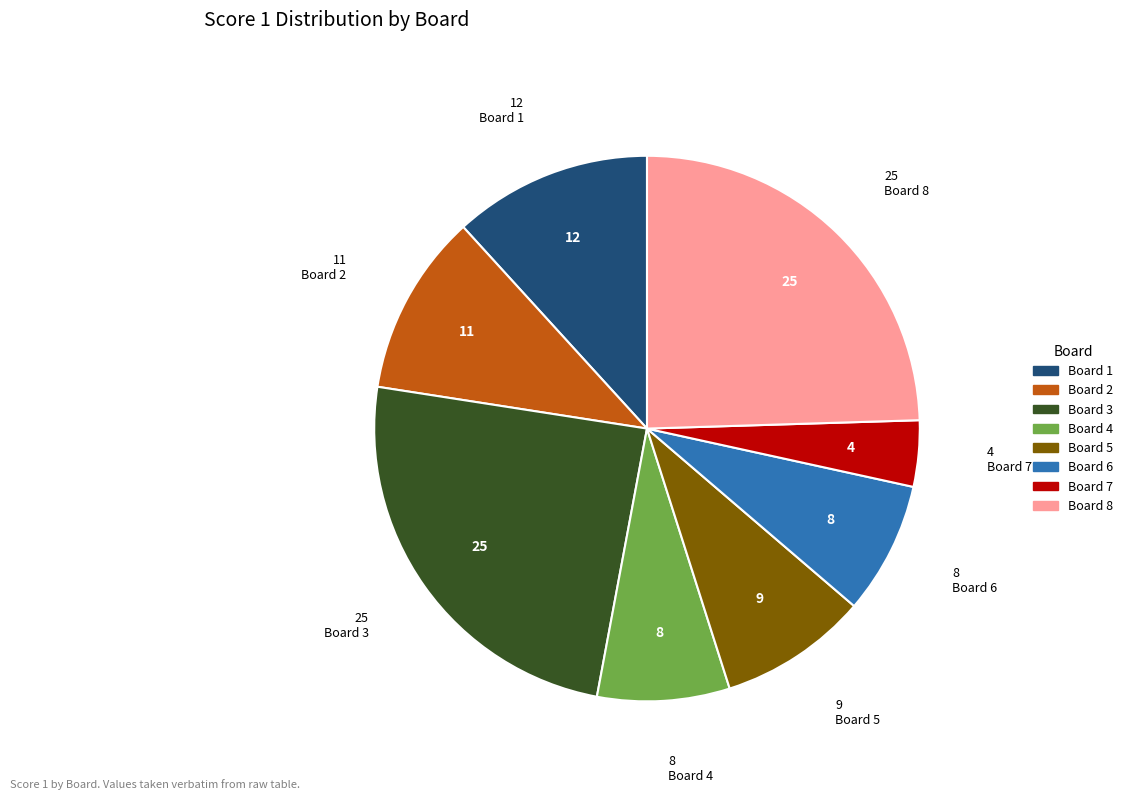

What is the ratio of the value at Board 2 to the value at Board 5?

1.2